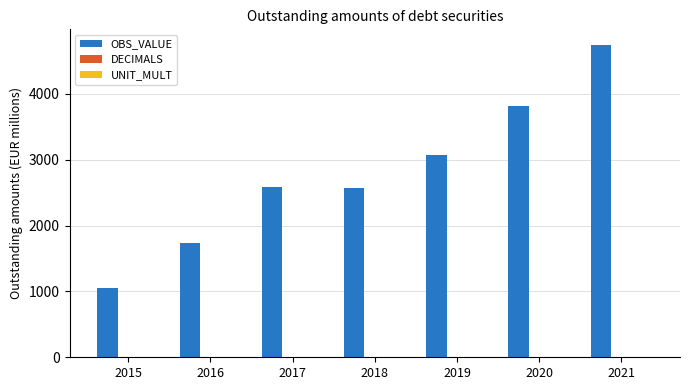

The OBS_VALUE series shows 3075.6 at 2019. True or false?

True